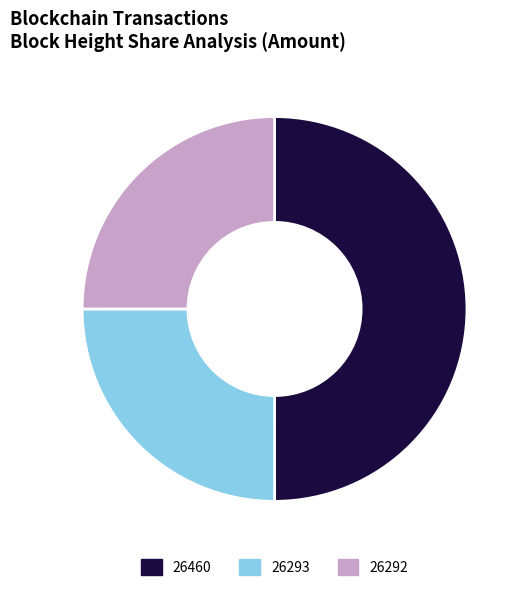

Which has a higher value, 26460 or 26292?

26460